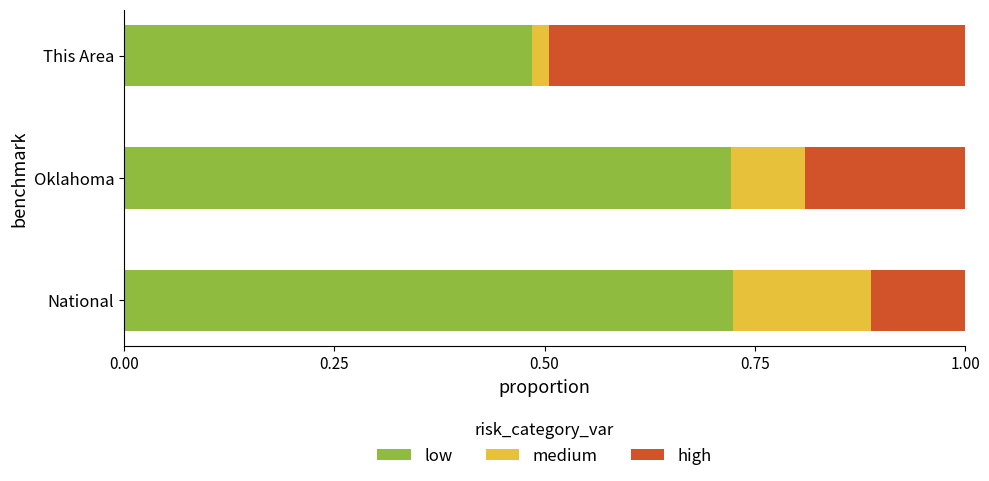

The low series shows 0.2 at This Area. True or false?

False